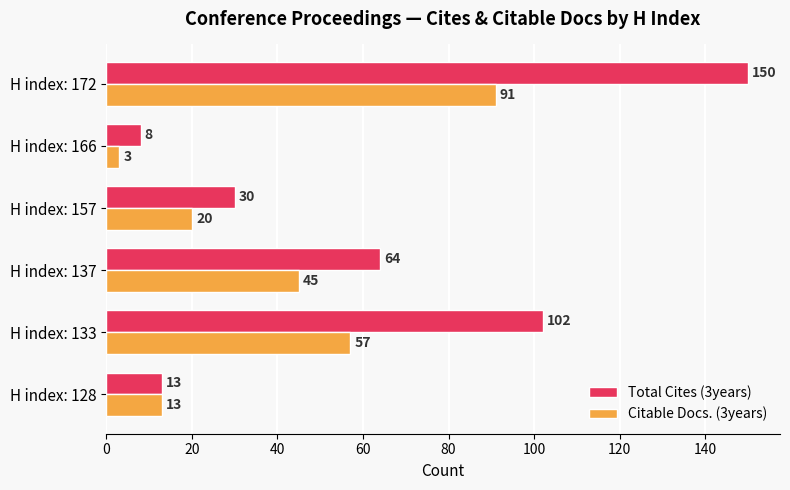

At how many categories does at least one series exceed 139?

1